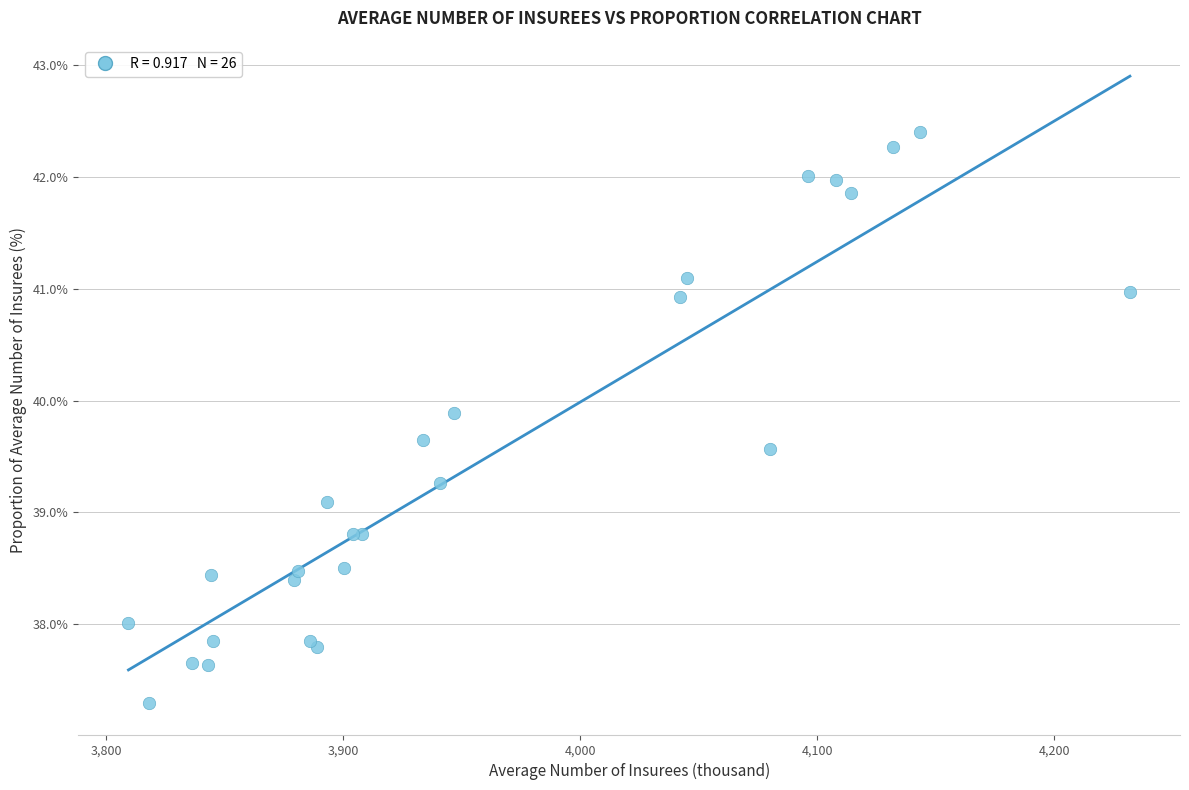

What Y value in the scatter plot is closest to 39?

39.1